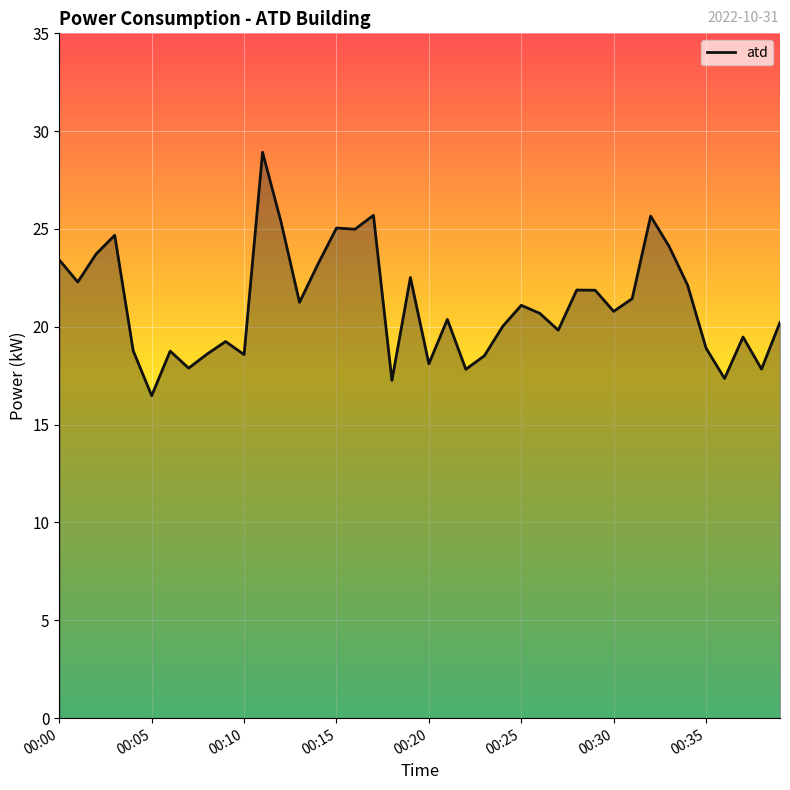

What is the maximum value shown in the chart?

28.9